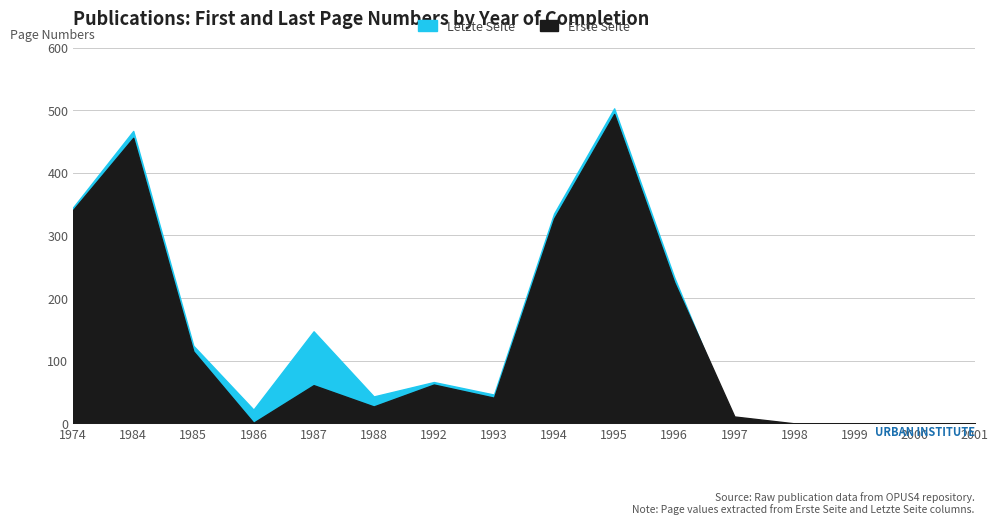

Reading left to right, what are all the values shown in this chart?

Erste Seite: 1974=341	1984=456	1985=115	1986=1	1987=61	1988=27	1992=62	1993=41	1994=327	1995=494	1996=225	1997=11	1998=0	1999=0	2000=0	2001=0
Letzte Seite: 1974=345	1984=467	1985=124	1986=22	1987=147	1988=43	1992=66	1993=46	1994=335	1995=503	1996=233	1997=0	1998=0	1999=0	2000=0	2001=0